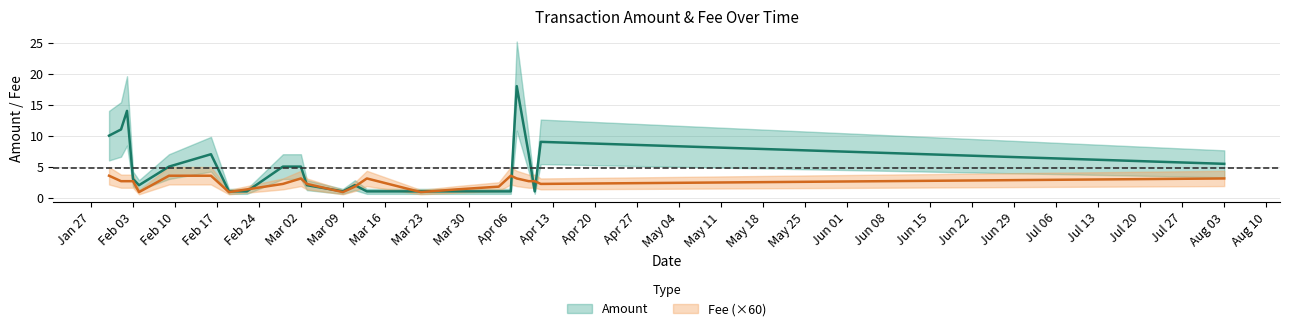

Rank the series at 2020-04-10 from highest to lowest value.

Fee, Amount